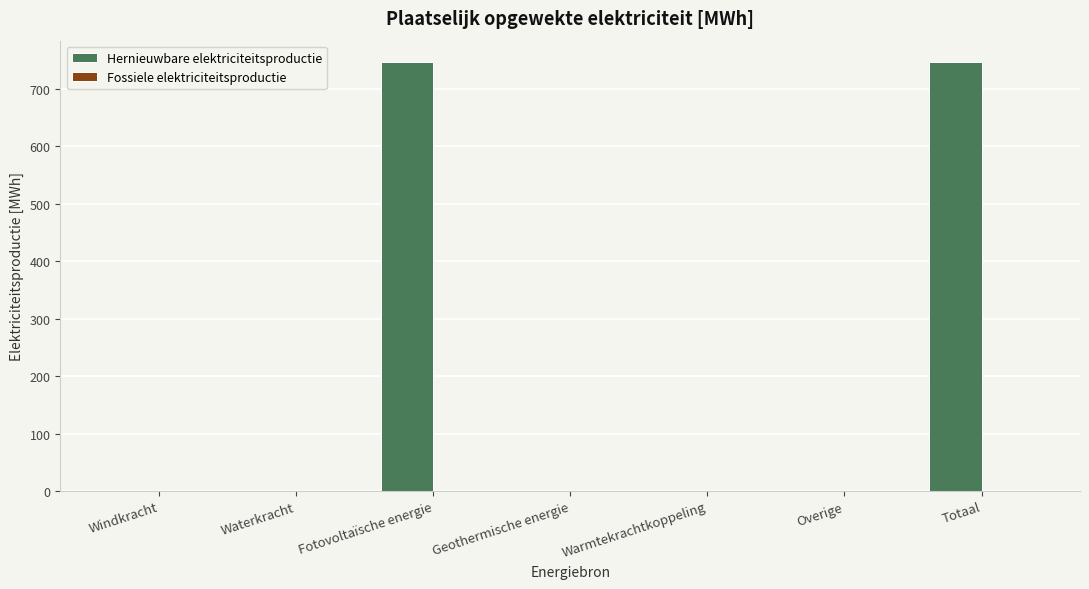

The chart shows a value of 0.0 at Warmtekrachtkoppeling. True or false?

True